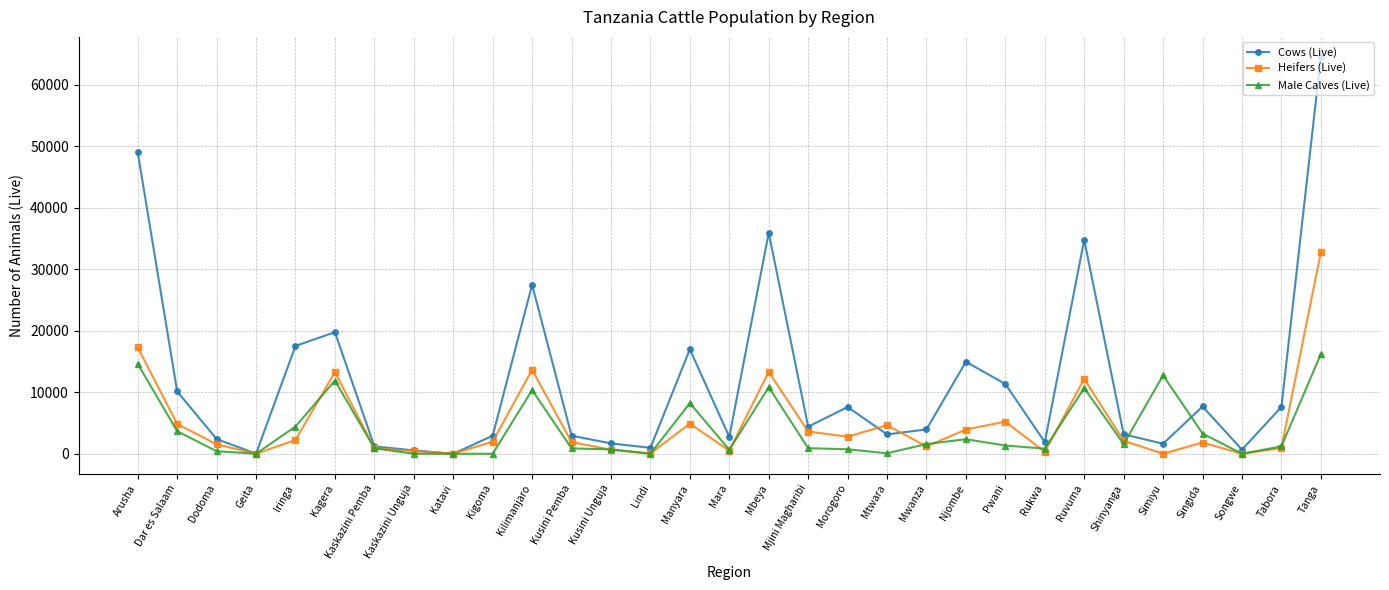

True or false: Male Calves (Live) has a value of 649.7 at Mara.

True